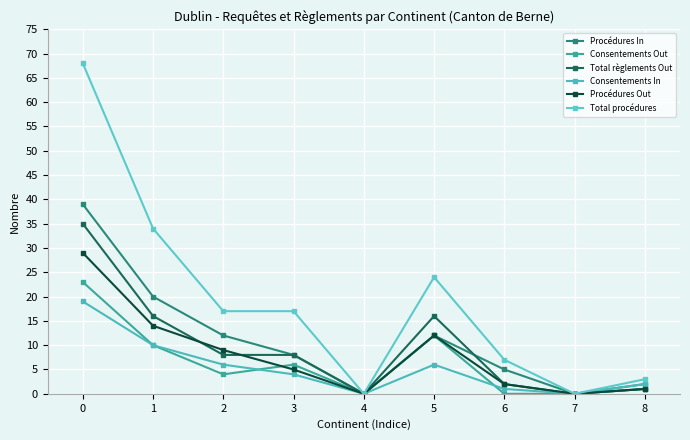

At how many categories does at least one series exceed 3?

6